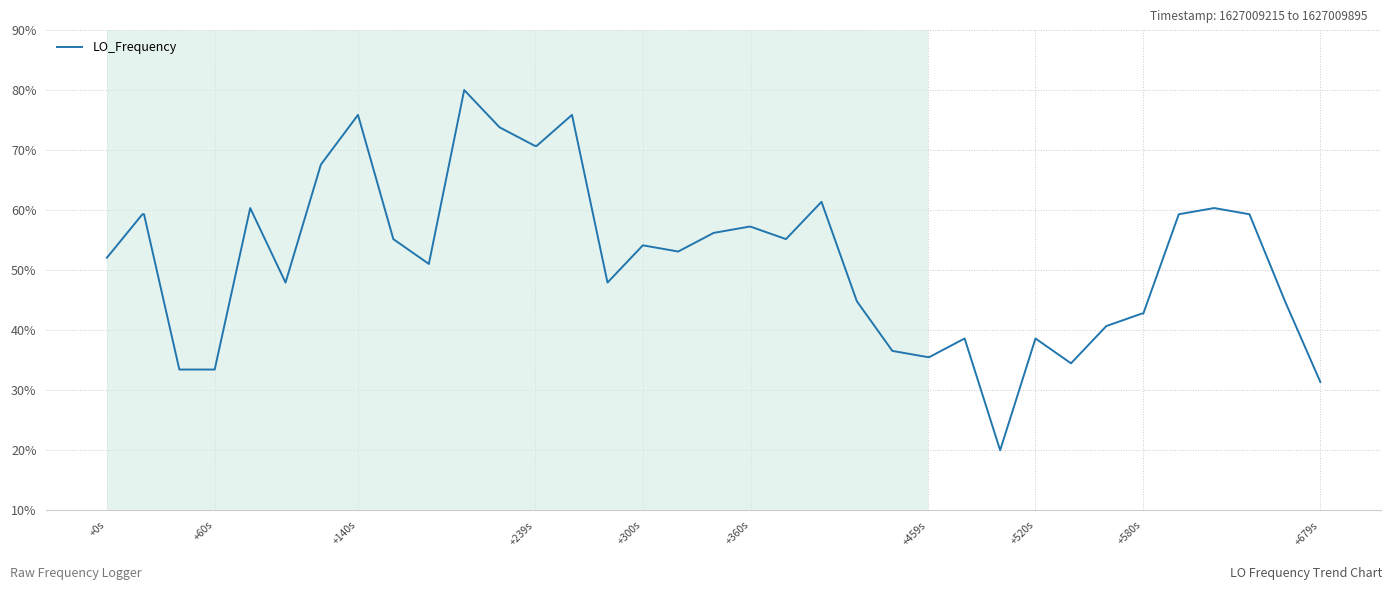

What is the difference between the maximum and minimum values?

60.0